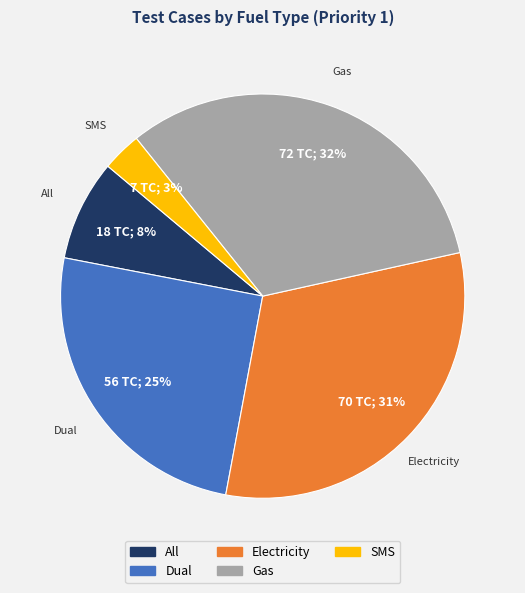

To the nearest percent, what percentage of the pie is Gas?

32%